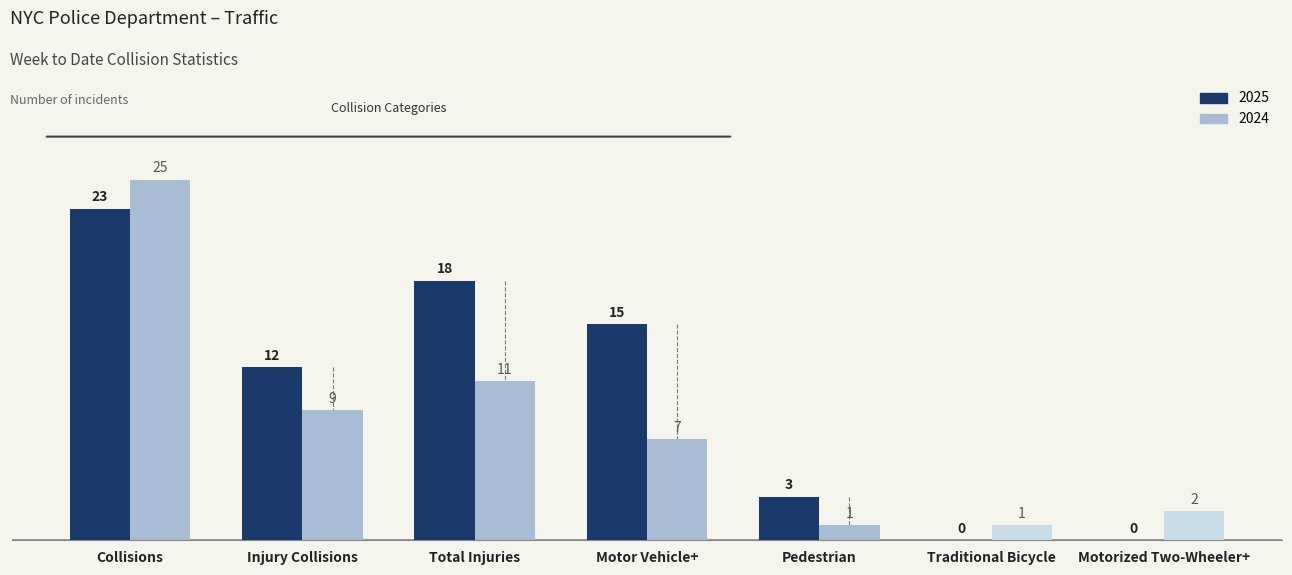

Reading right to left, transcribe all the data shown in this chart.

2025: Motorized Two-Wheeler+=0	Traditional Bicycle=0	Pedestrian=3	Motor Vehicle+=15	Total Injuries=18	Injury Collisions=12	Collisions=23
2024: Motorized Two-Wheeler+=2	Traditional Bicycle=1	Pedestrian=1	Motor Vehicle+=7	Total Injuries=11	Injury Collisions=9	Collisions=25